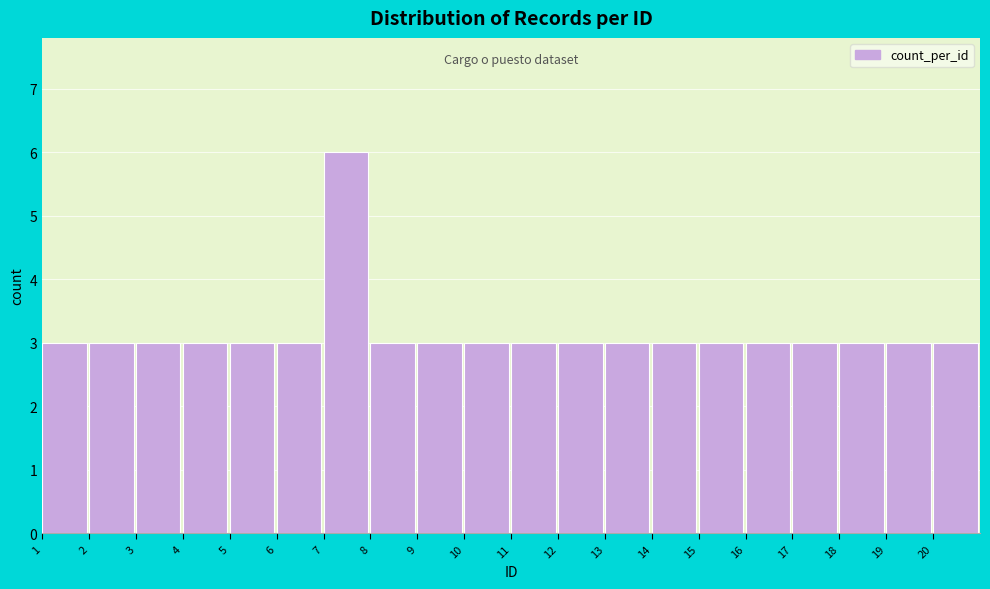

Reading left to right, what are all the values shown in this chart?

3	3	3	3	3	3	6	3	3	3	3	3	3	3	3	3	3	3	3	3